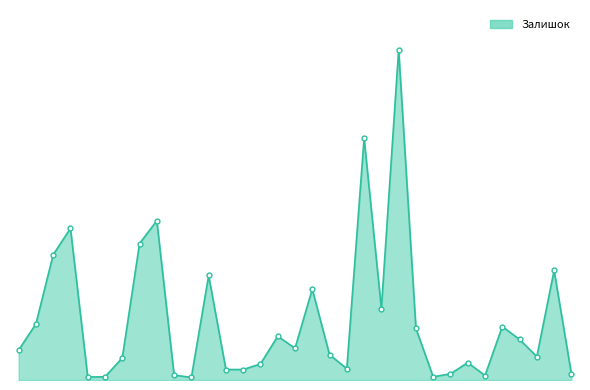

Is this an area chart (filled region under the line)?

Yes